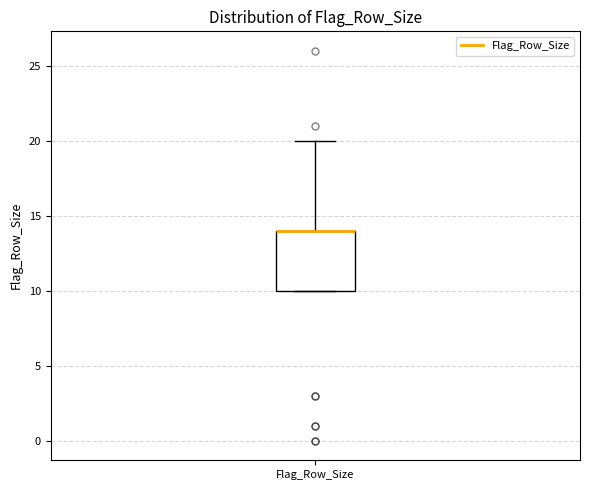

Transcribe this box plot: give where the median line is, the range the box spans, and where the two whiskers end, as read against the y-axis. The values are not printed on the chart, so give them approximately, as read against the axis.

median 14 (drawn on the box's upper edge), box 10 to 14, whiskers 10 to 20